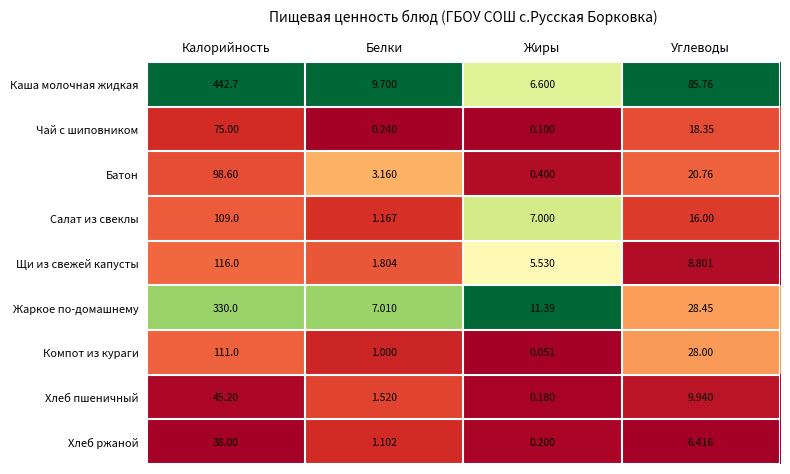

Between Калорийность and Жиры, which series saw the biggest shift?

Каша молочная жидкая